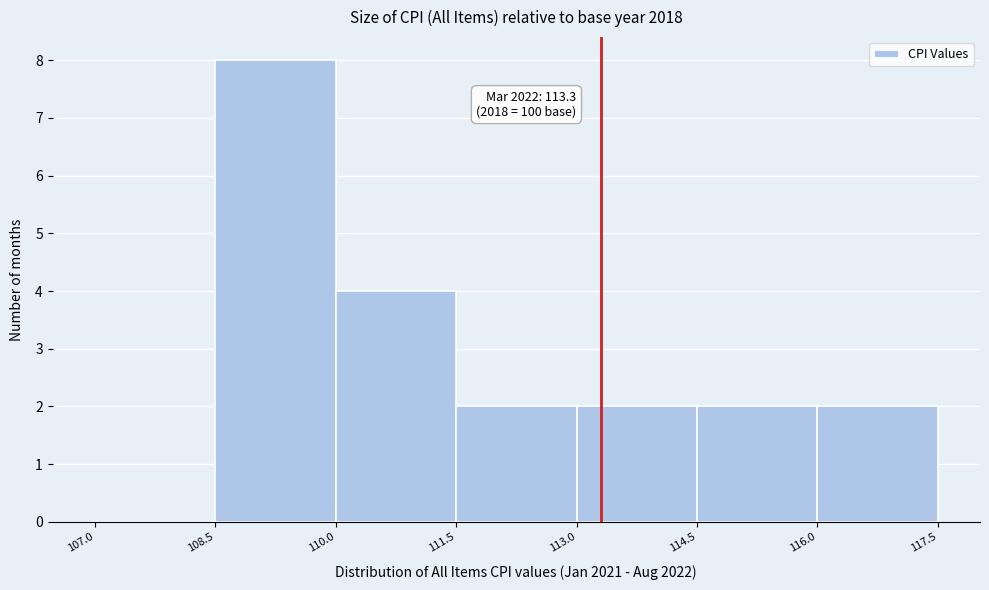

Which range on the x-axis has the tallest bar?

108.5 to 110.0